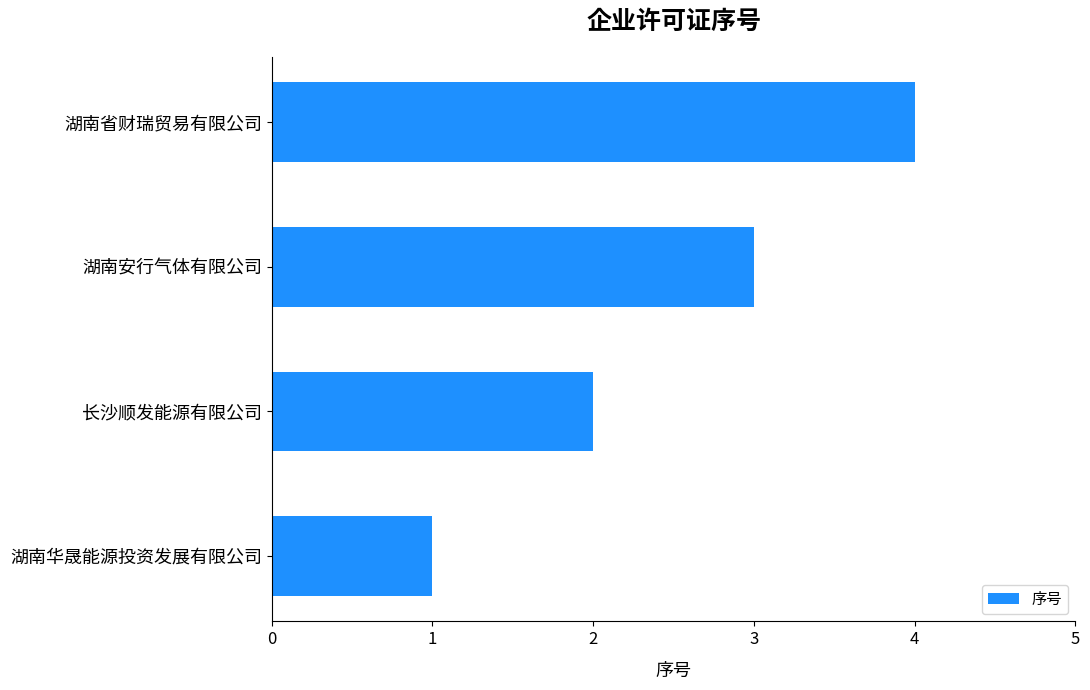

Is it true that the value at 湖南华晟能源投资发展有限公司 is 1?

True